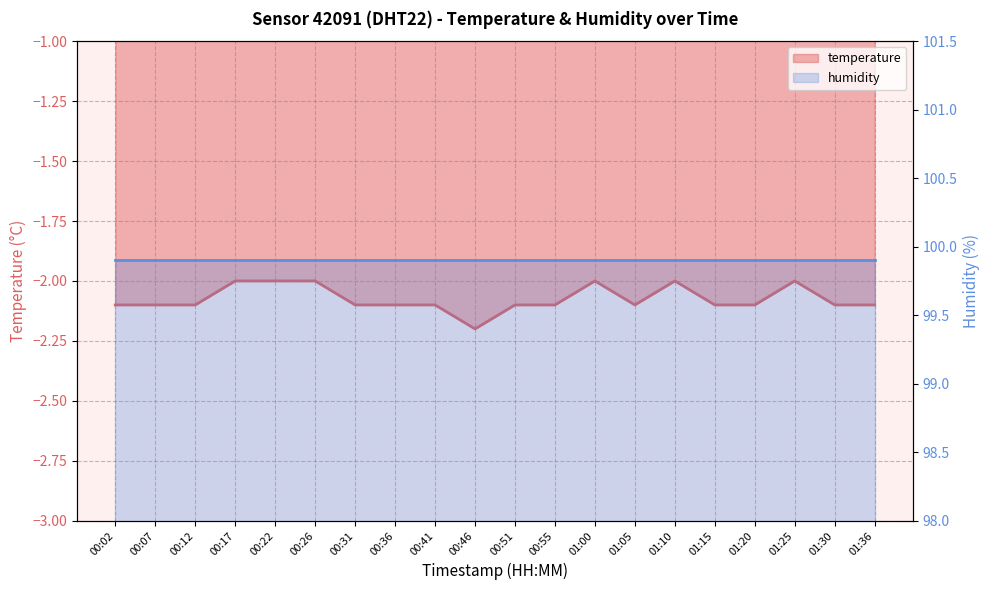

What are all the series names shown in the legend?

temperature, humidity